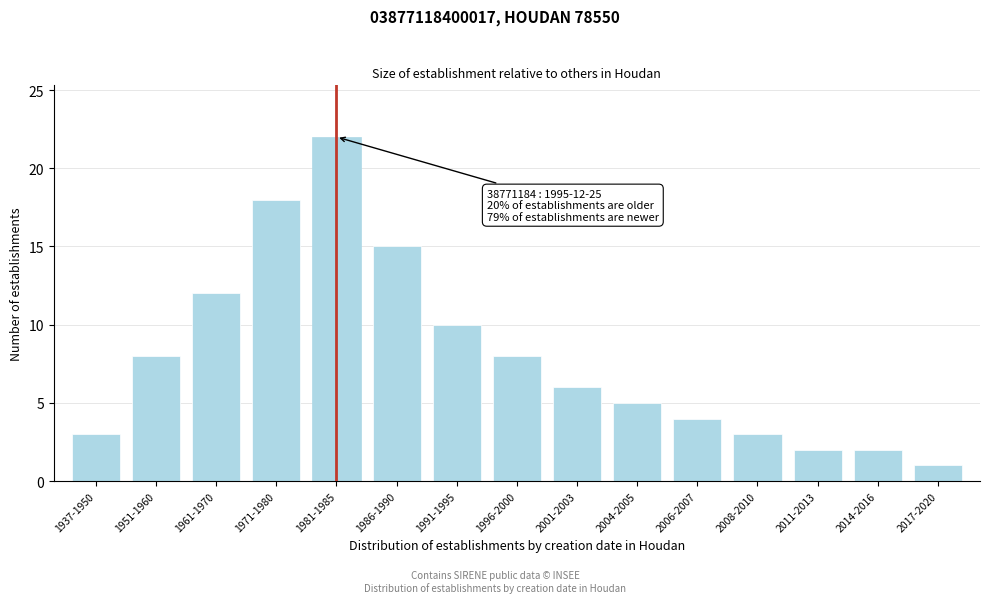

Reading left to right, extract all data points from this chart.

3	8	12	18	22	15	10	8	6	5	4	3	2	2	1